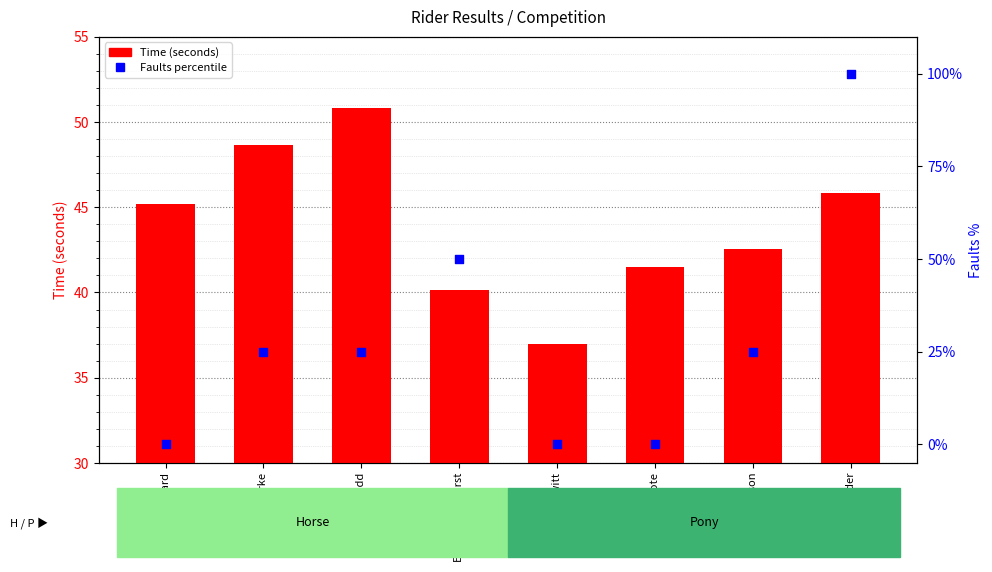

Which series reaches the minimum Y coordinate?

Faults percentile